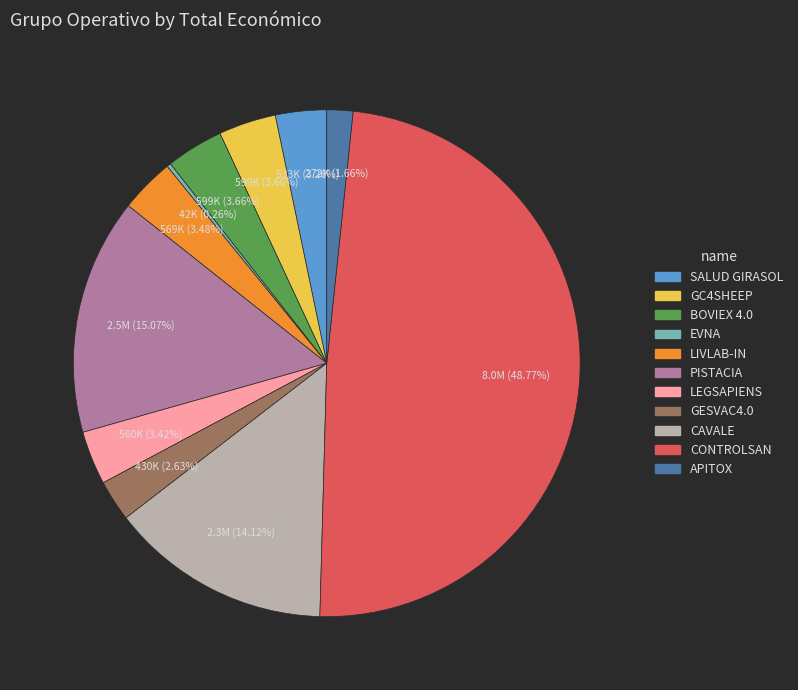

Does any single category account for the majority?

No